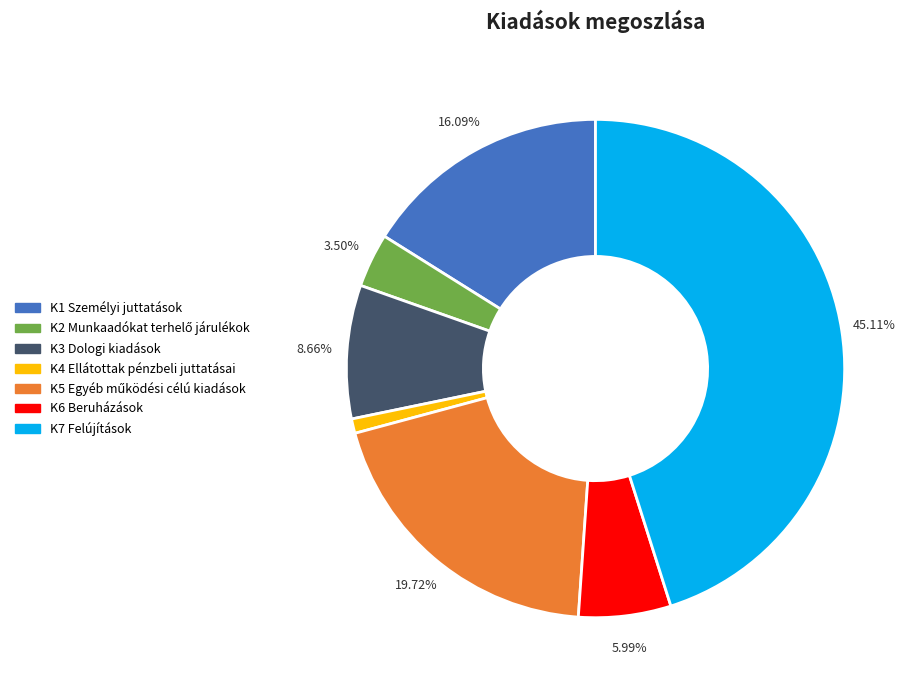

Count the number of slices in the pie.

7